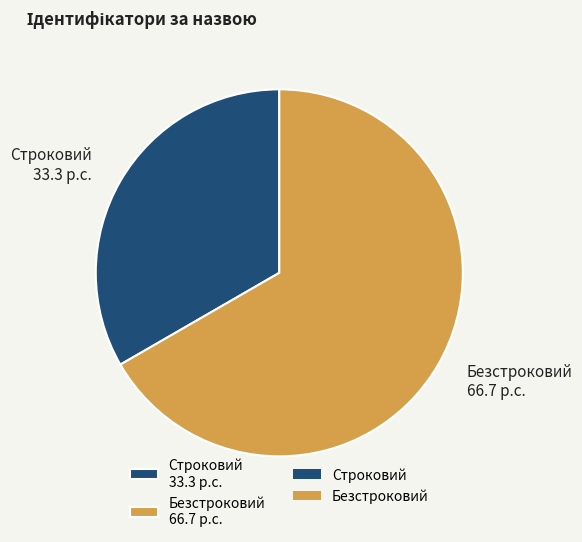

Count the number of slices in the pie.

2